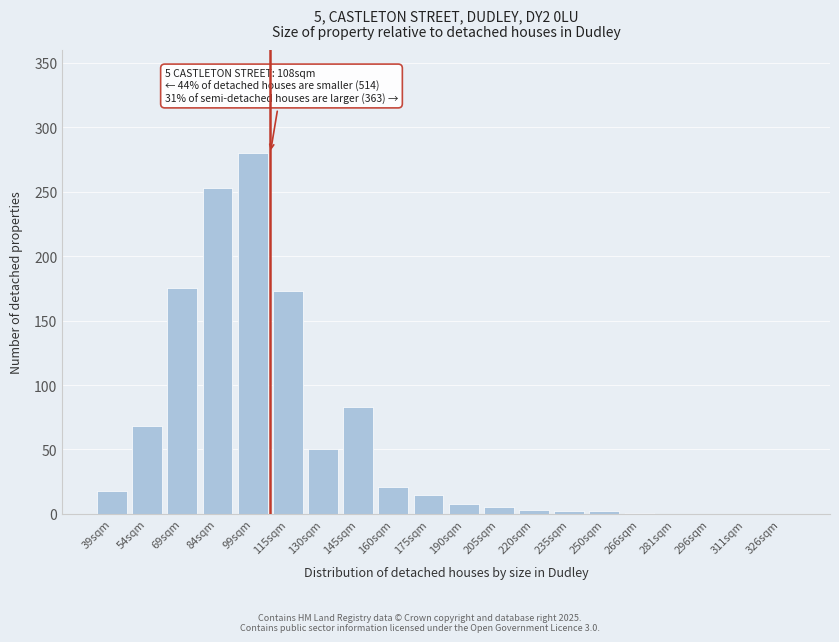

What is the sum of all values?

1157